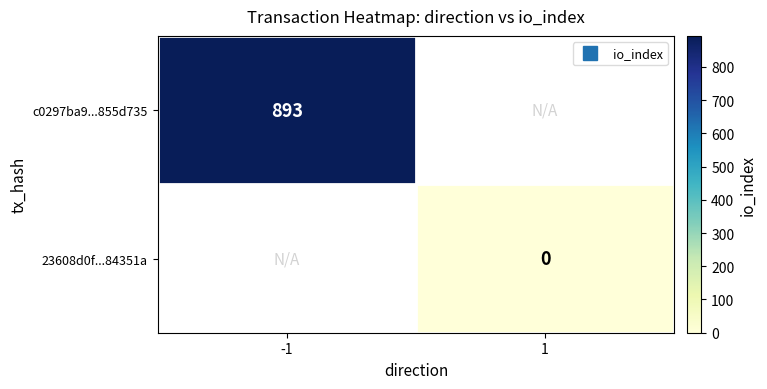

How many distinct data groups are displayed?

2